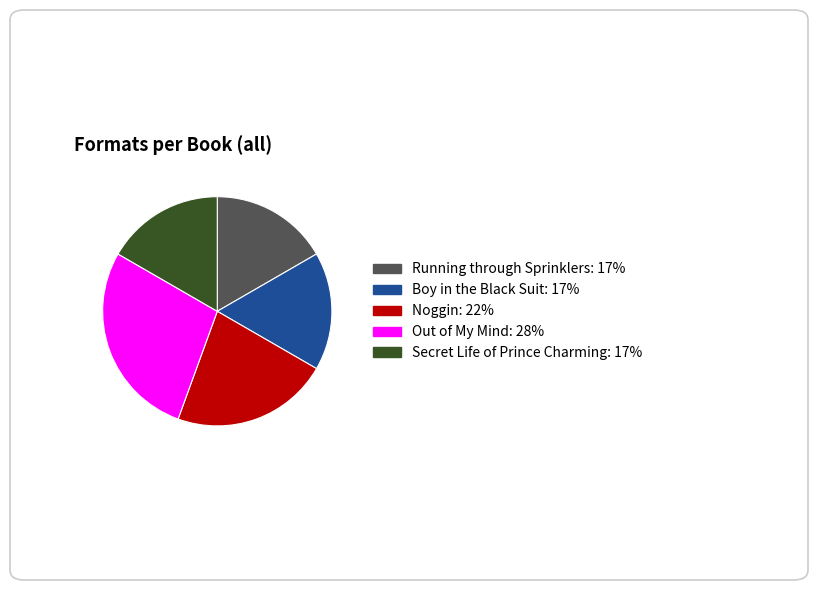

How many slices are in this pie chart?

5